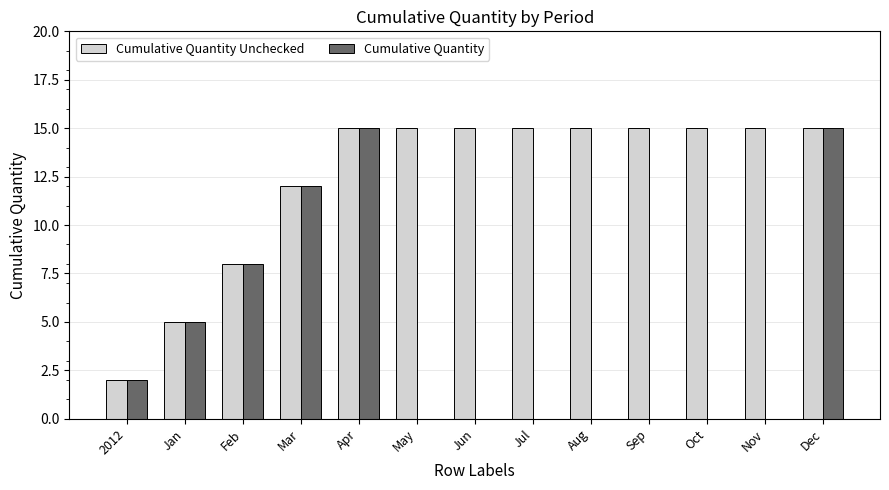

Which series has the largest total across all categories?

Cumulative Quantity Unchecked